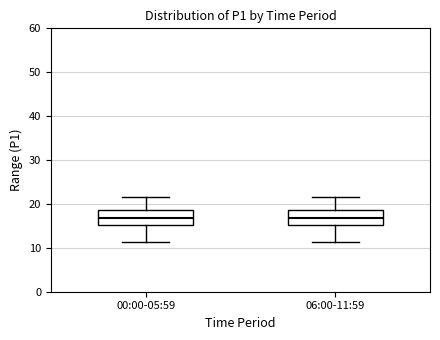

Reading left to right, transcribe this box plot: for each box, give where its median line is, the range the box spans, and where its two whiskers end, as read against the y-axis. The values are not printed on the chart, so give them approximately, as read against the axis.

00:00-05:59: median 17, box 15 to 19, whiskers 11 to 22
06:00-11:59: median 17, box 15 to 19, whiskers 11 to 22